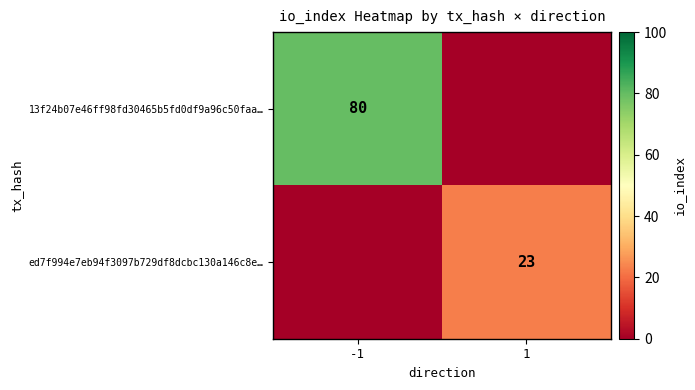

Is it true that ed7f994e7eb94f3097b729df8dcbc130a146c8e… equals 23 at 1?

True